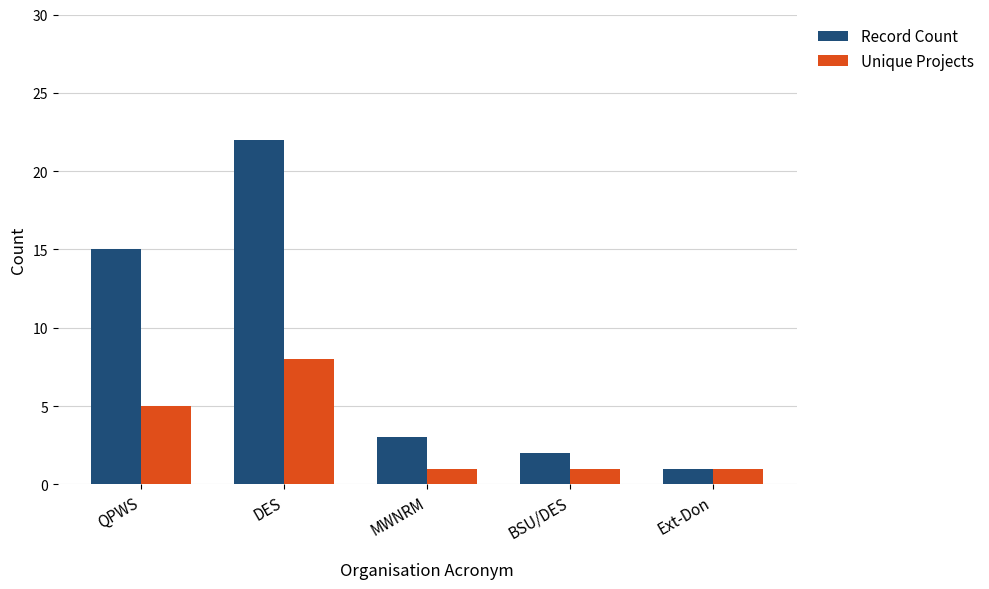

What are all the series names shown in the legend?

Record Count, Unique Projects